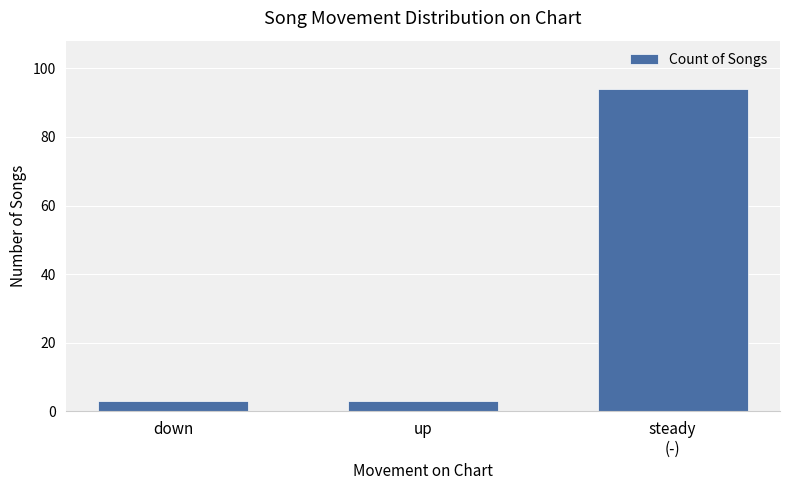

The chart shows a value of 3 at down. True or false?

True